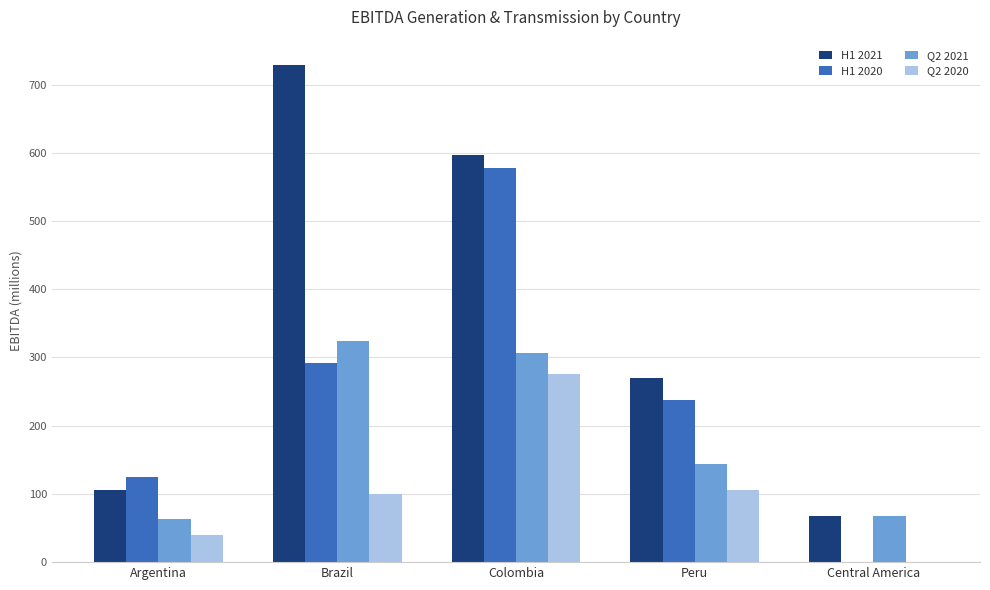

At which label is H1 2020 closest to 288?

Brazil